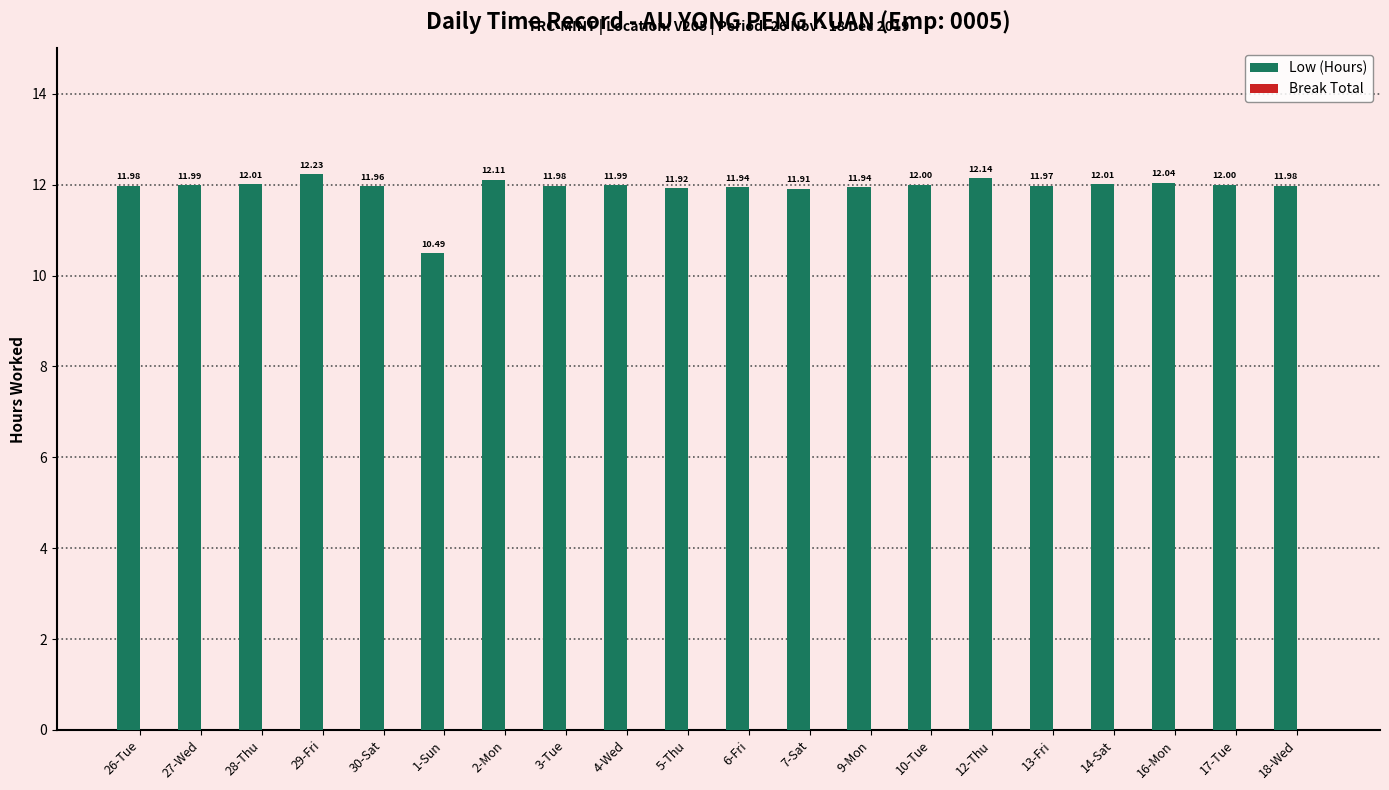

What is the average value?

11.9